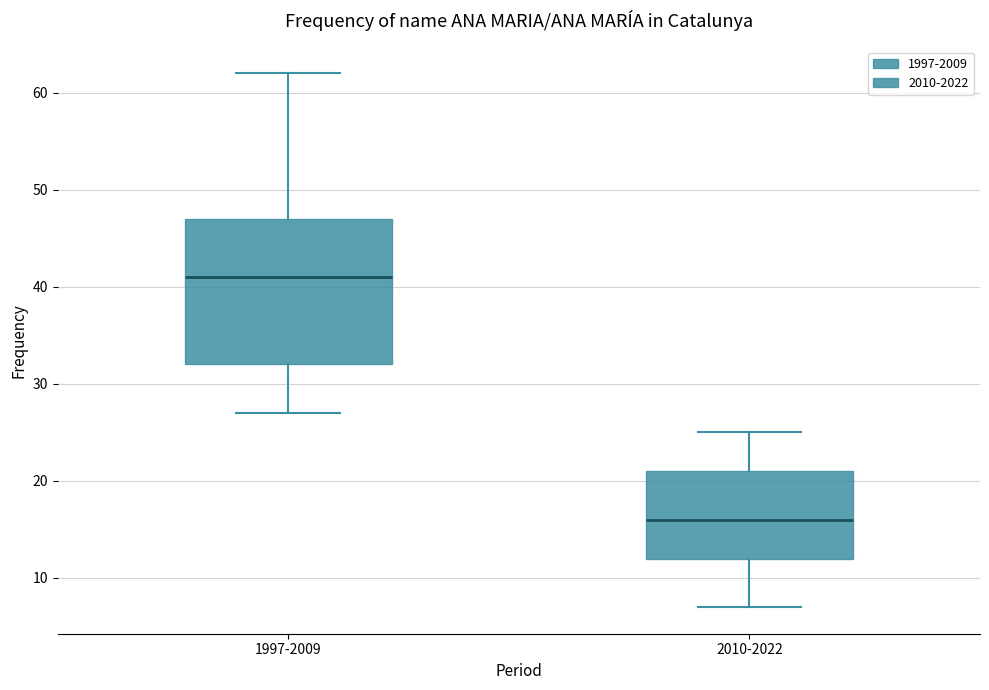

Reading left to right, transcribe this box plot: for each box, give where its median line is, the range the box spans, and where its two whiskers end, as read against the y-axis. The values are not printed on the chart, so give them approximately, as read against the axis.

1997-2009: median 41, box 32 to 47, whiskers 27 to 62
2010-2022: median 16, box 12 to 21, whiskers 7 to 25